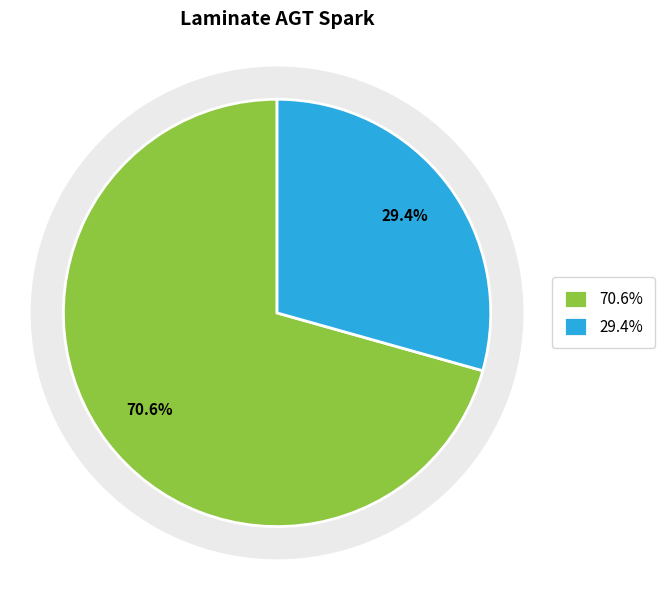

Count the number of slices in the pie.

2